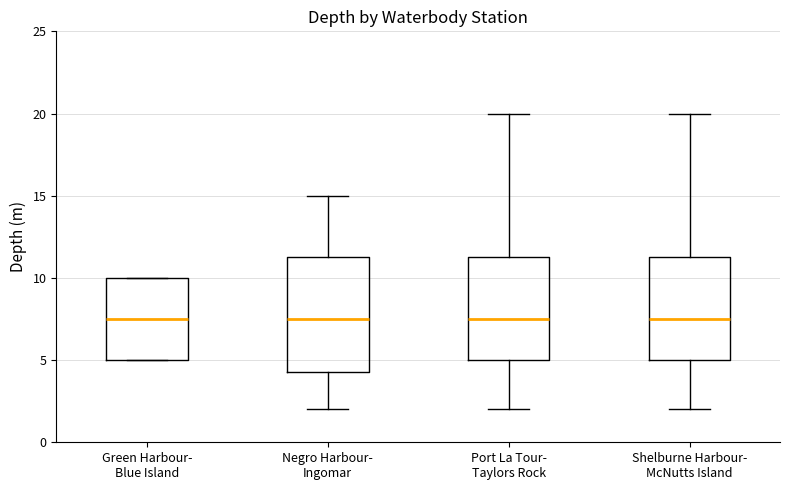

Which box is the tallest, from its lower edge to its upper edge?

Negro Harbour- Ingomar